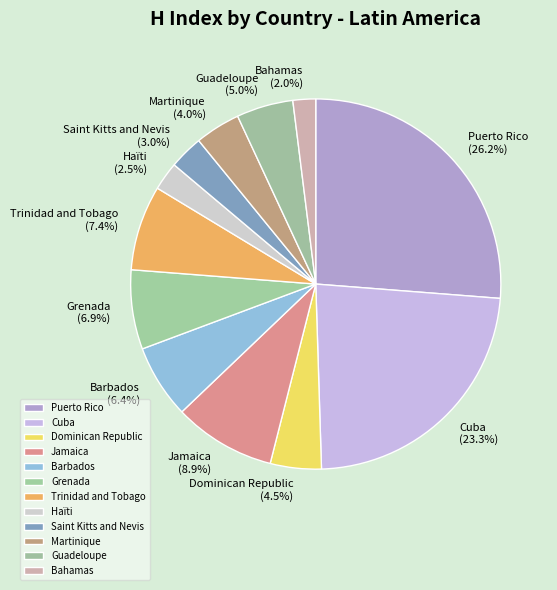

Does Haïti account for over 50% of the chart?

No